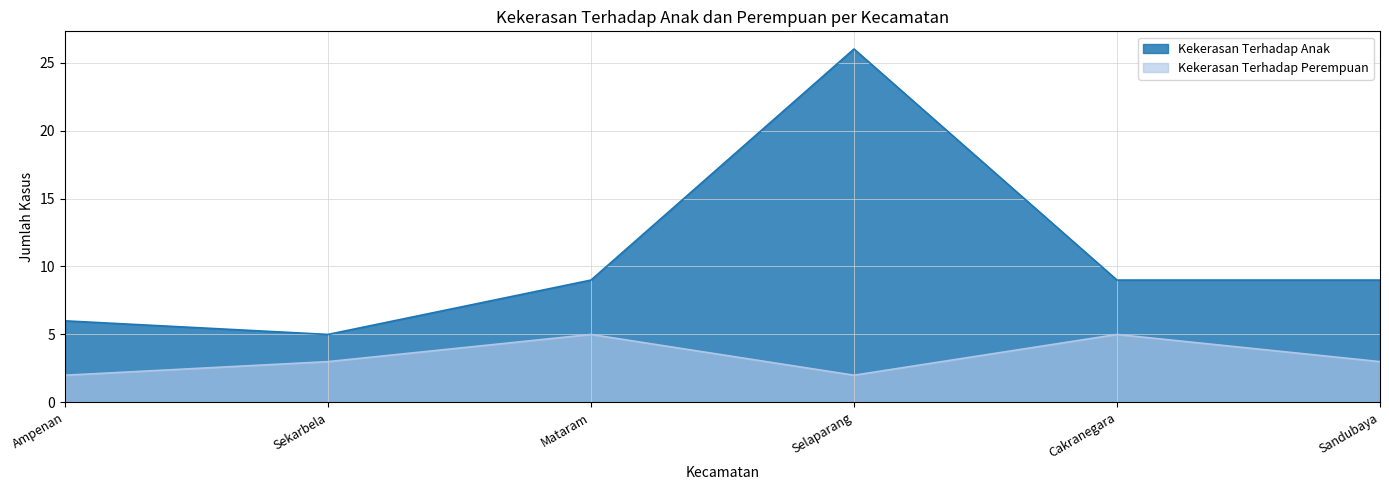

Is it true that Kekerasan Terhadap Perempuan equals 5 at Cakranegara?

True